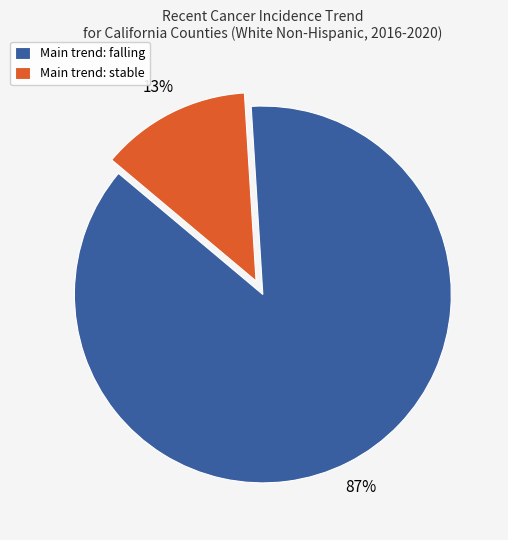

To the nearest percent, what is the difference between the largest and smallest slice percentages?

74%